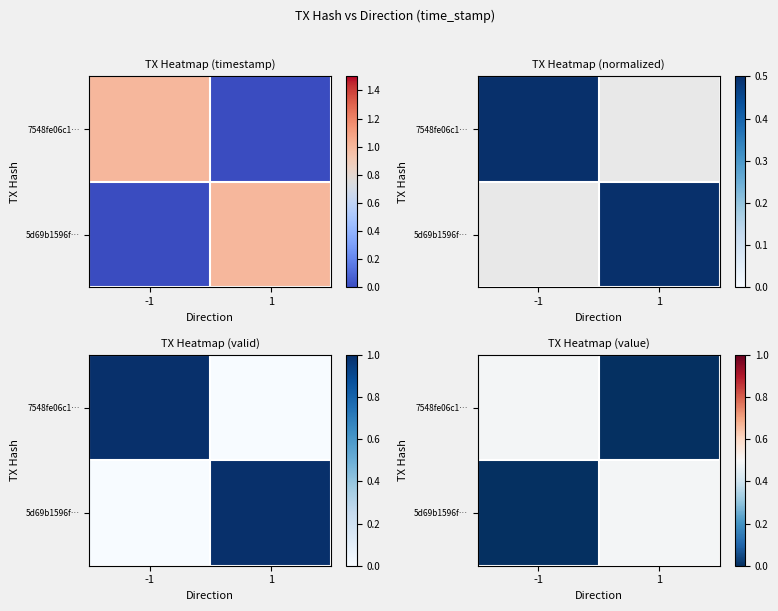

True or false: 7548fe06c1… has a value of 0.0 at 1.

True